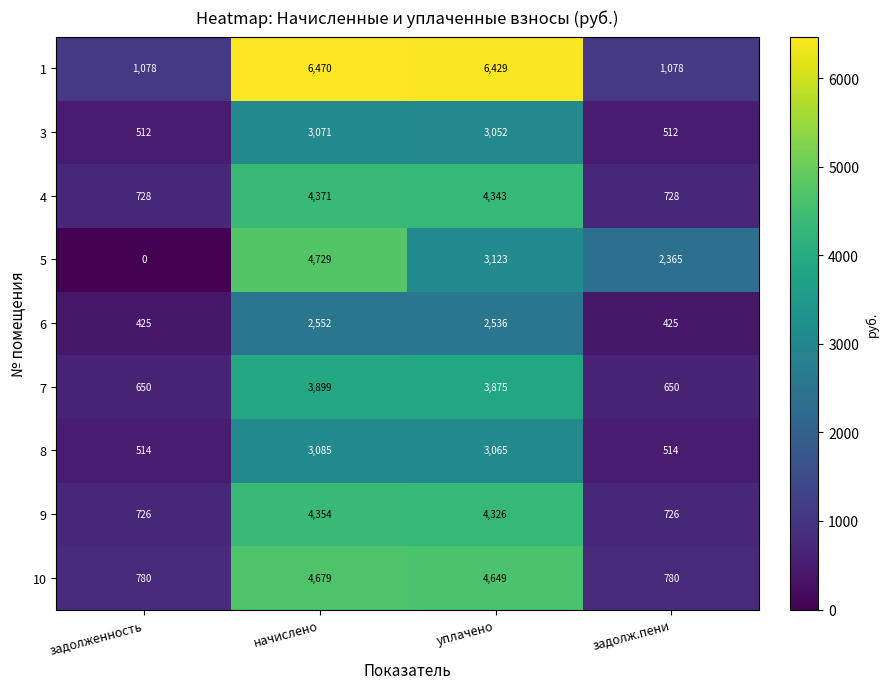

What is the spread (max minus min) of values at начислено?

3918